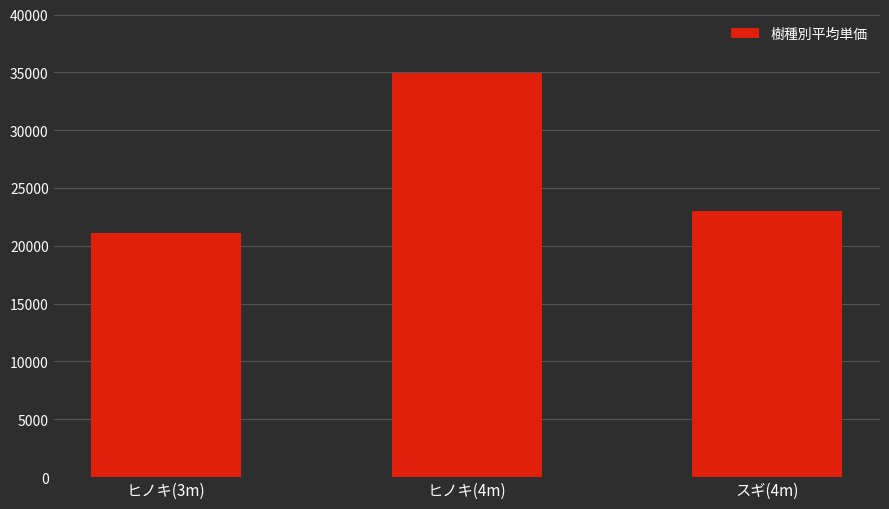

What position from the left is ヒノキ(3m)?

1